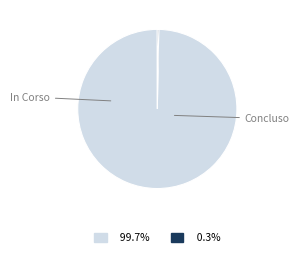

Is there any slice that represents more than half of the pie?

Yes